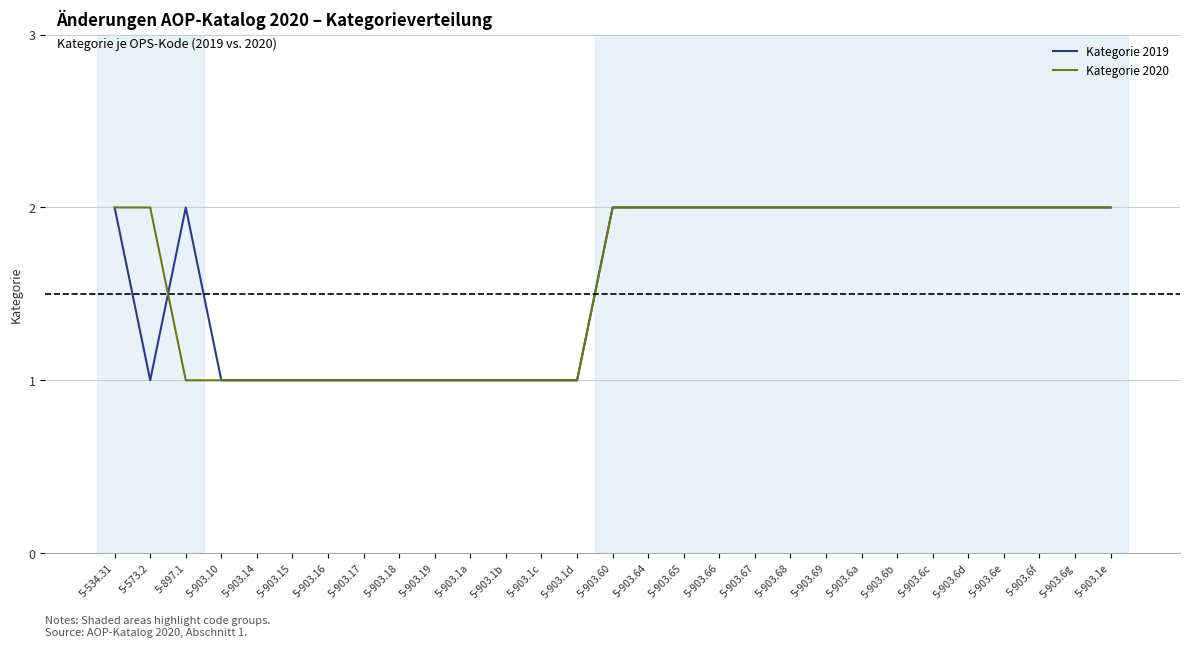

What is the total value across all series at 5-903.6f?

4